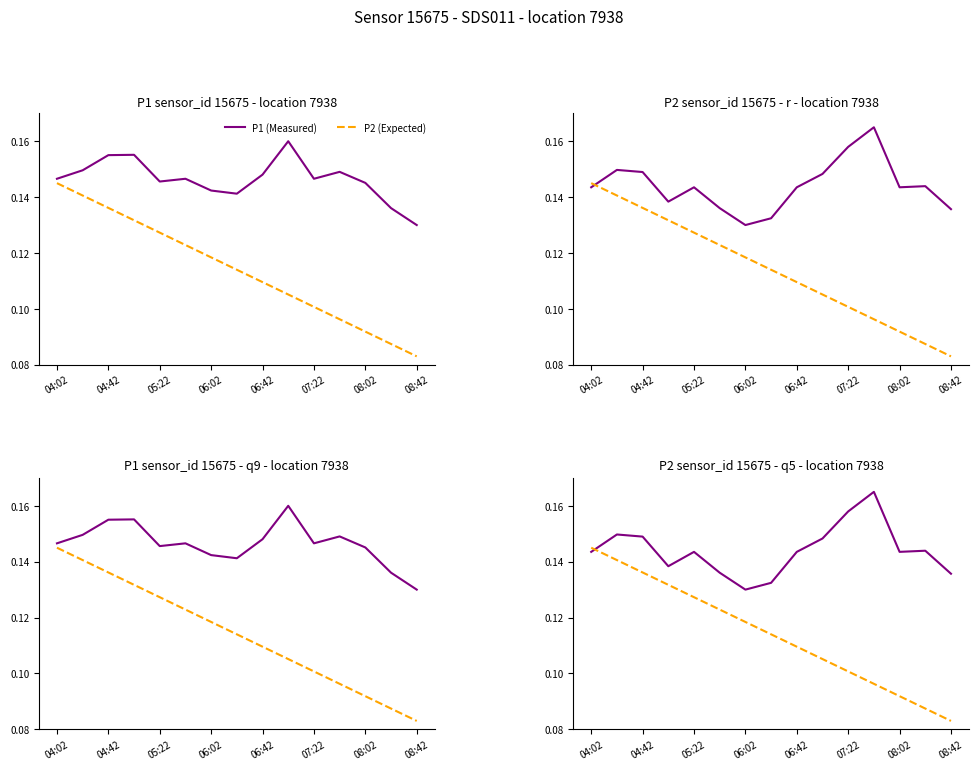

Where is P2 reference nearest to the value 0?

08:42